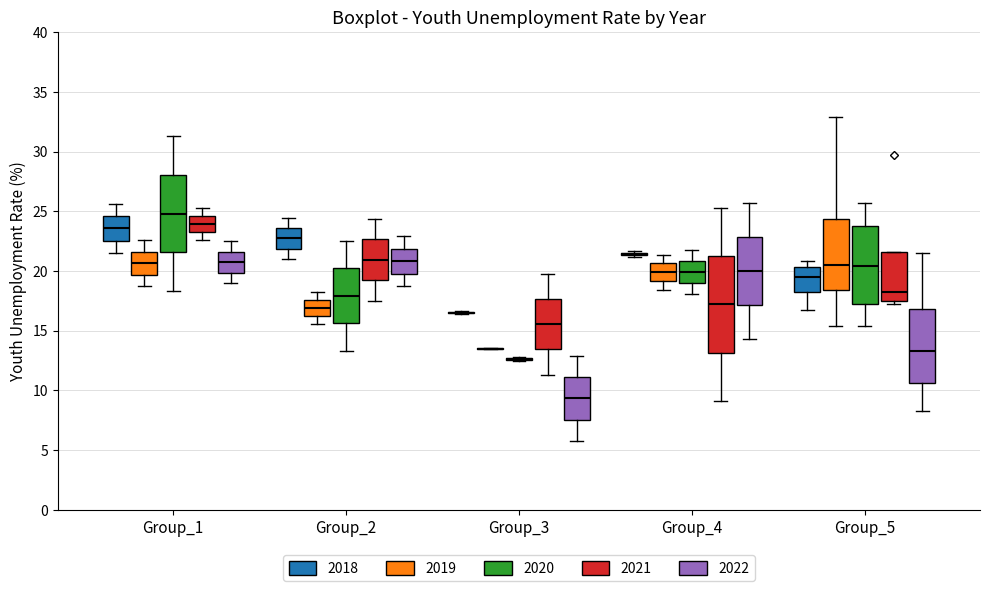

Where is the lower edge of the box for Group_5 (2021) on the y-axis? The values are not printed on the chart, so give them approximately, as read against the axis.

17.5